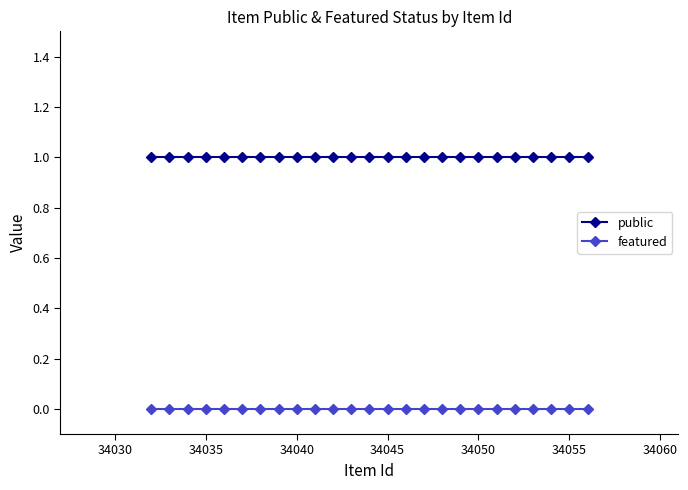

List the series in order of their overall mean, lowest first.

featured, public